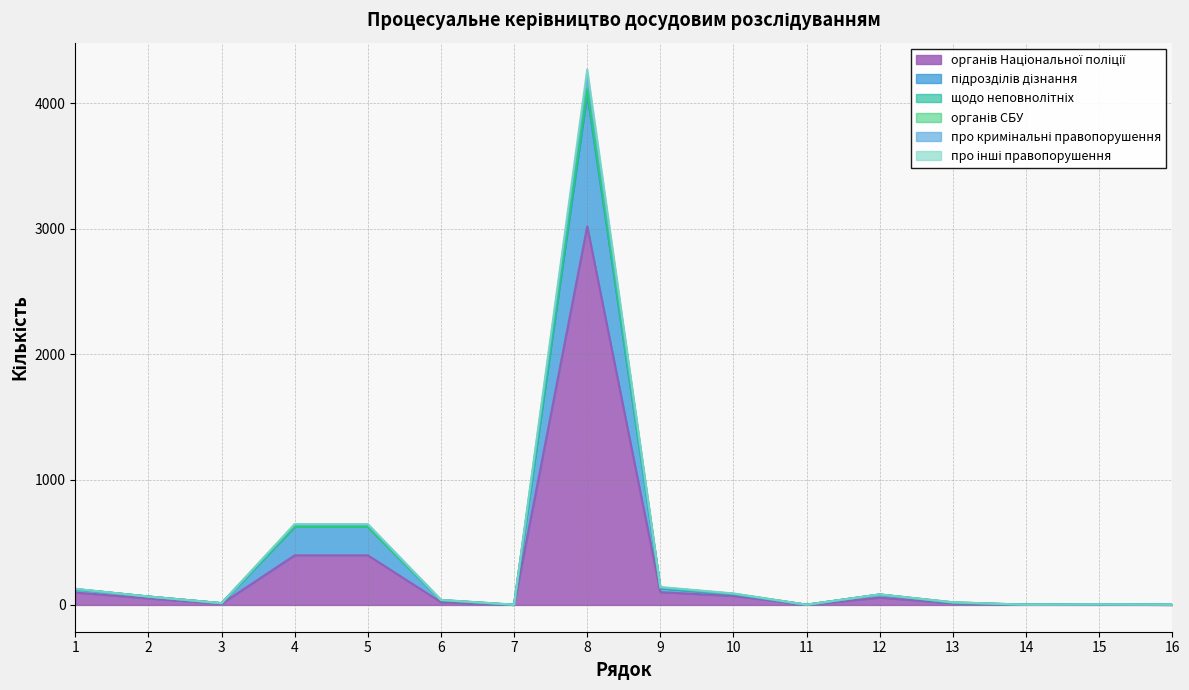

The про інші правопорушення series shows 5 at 15. True or false?

True